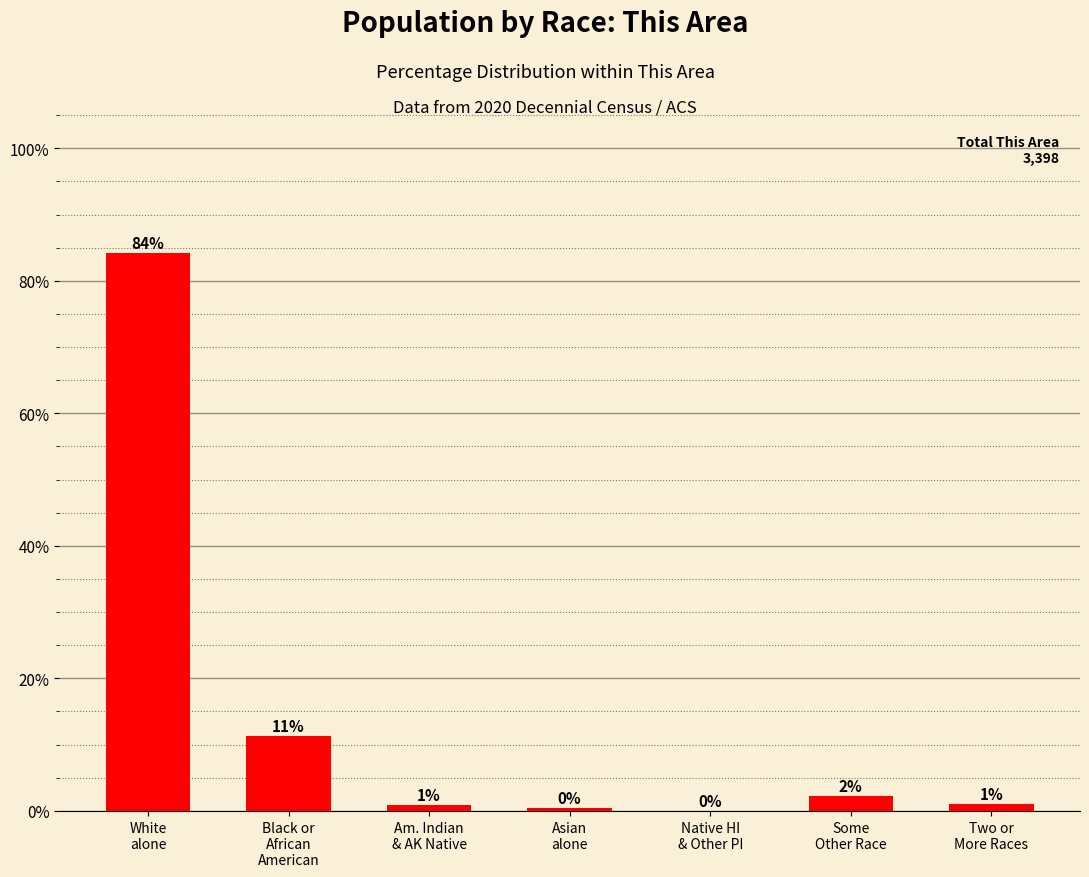

What is the ratio of the value at Asian
alone to the value at Some
Other Race?

0.2